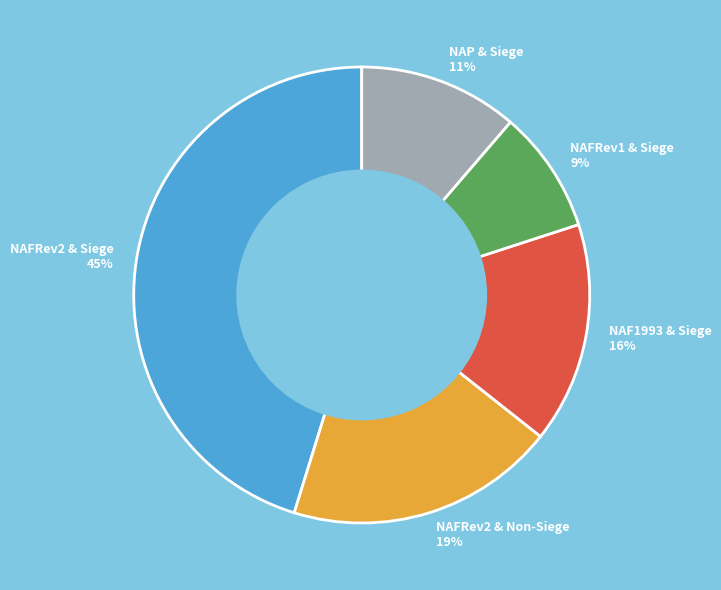

What percentage is the NAFRev2 & Siege slice, to the nearest percent?

45%